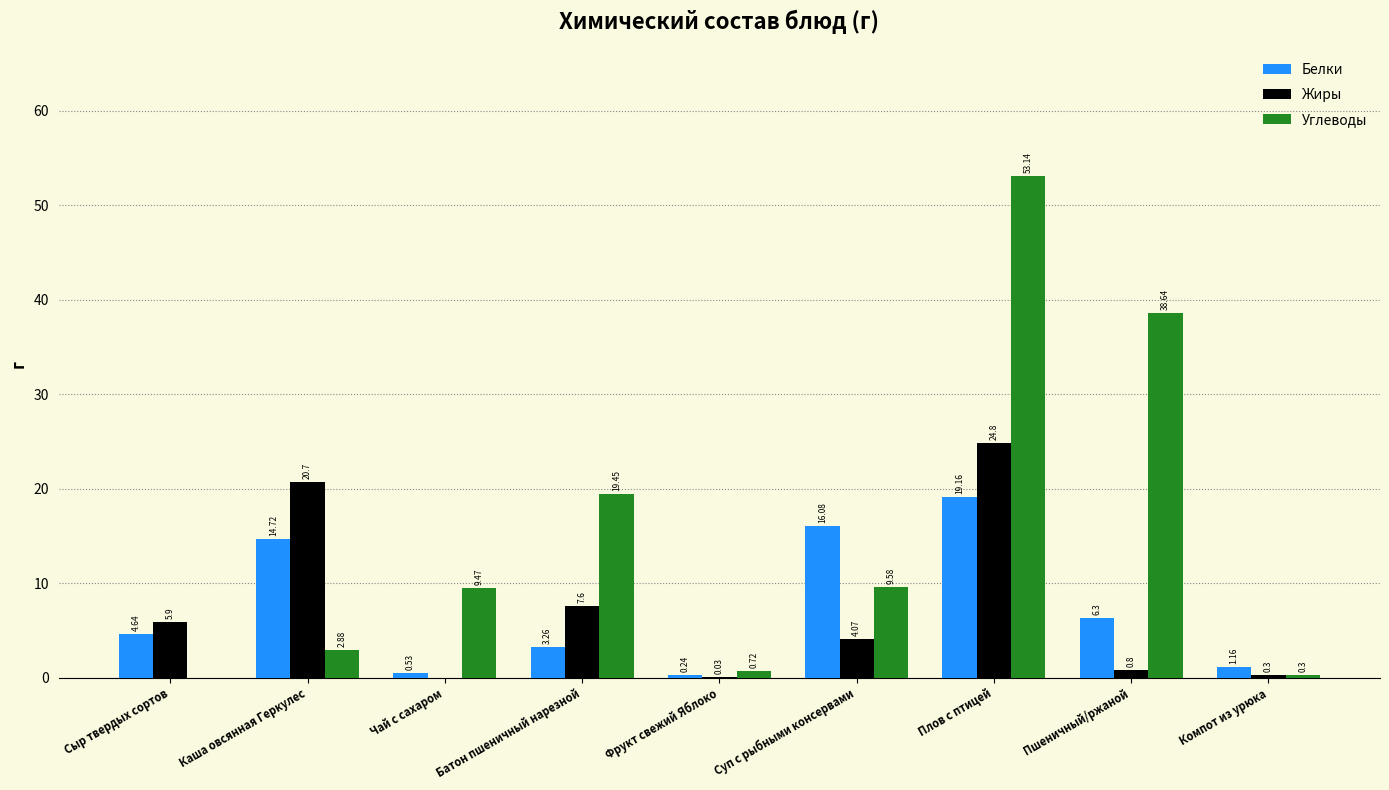

Is the value of Углеводы at Фрукт свежий Яблоко greater than the value of Белки at Чай с сахаром?

Yes